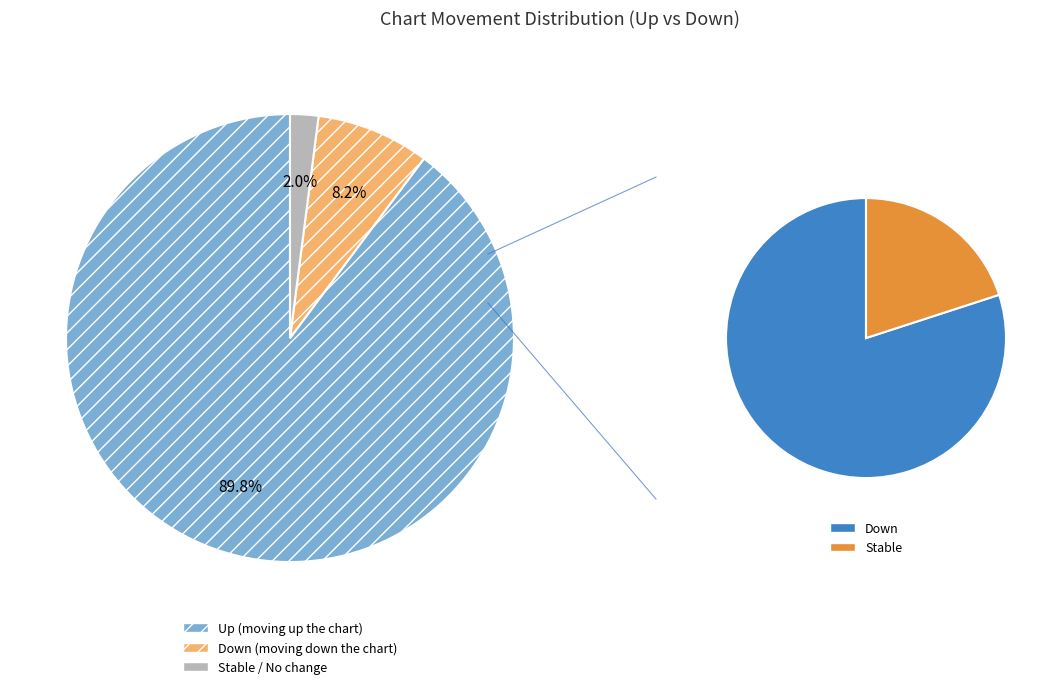

Is it true that up is 99% of the pie?

False